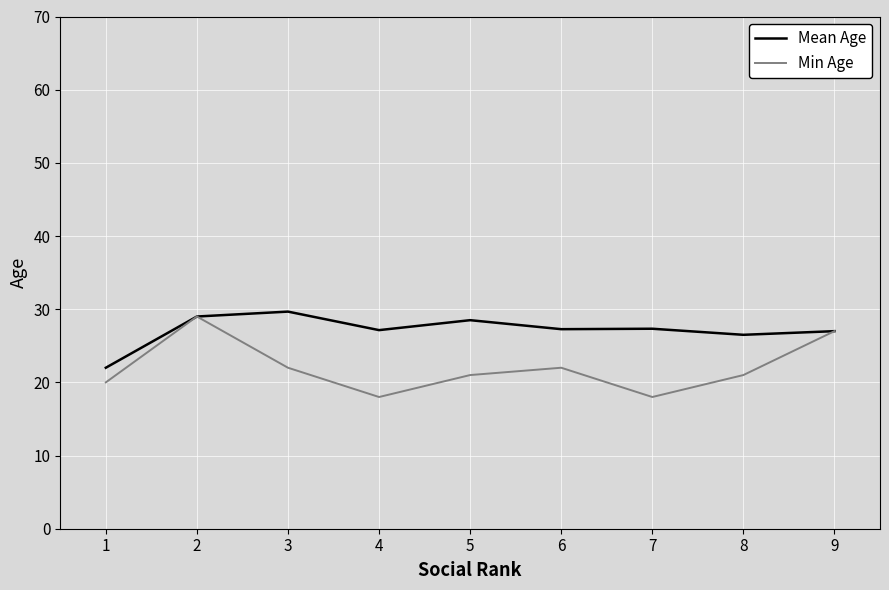

Between 4 and 9, which series saw the biggest shift?

Min Age